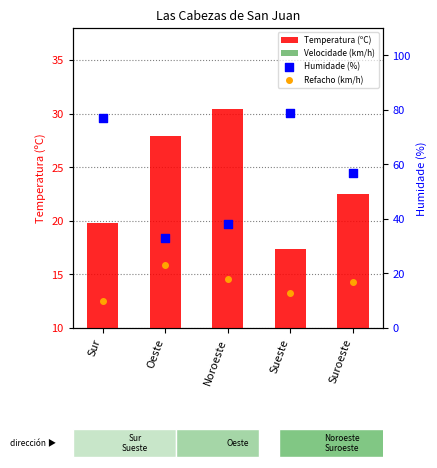

At how many categories does at least one series exceed 30?

5